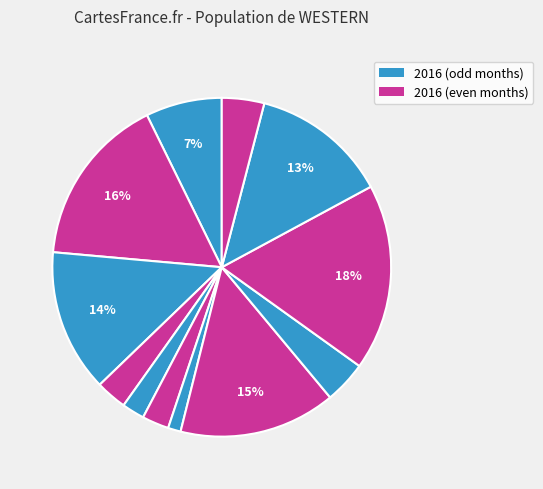

How many slices are in this pie chart?

12